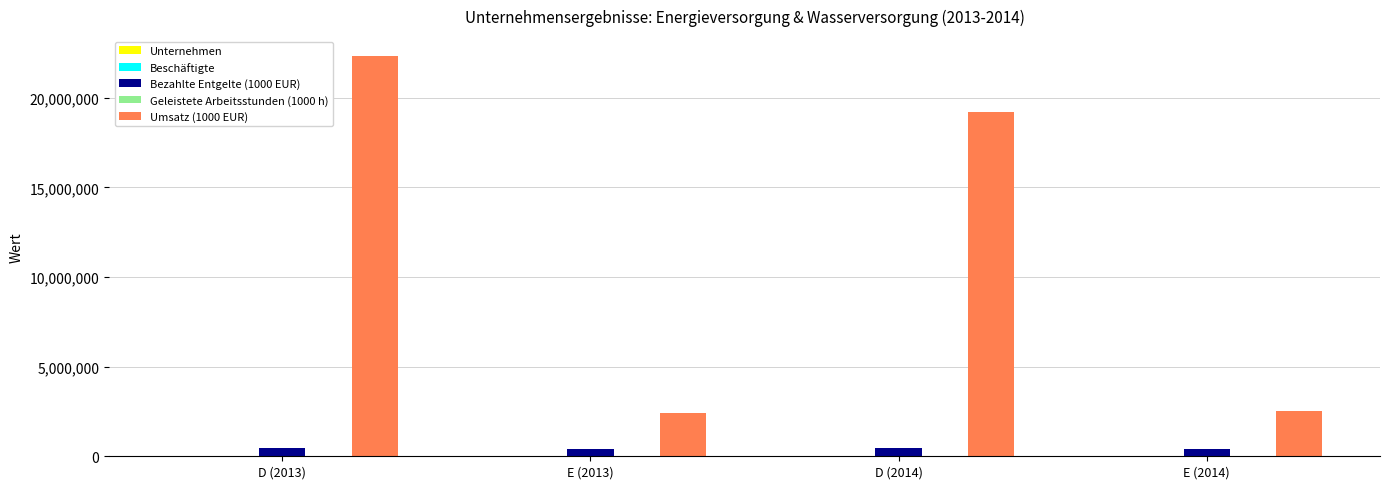

Which series has the largest total across all categories?

Umsatz (1000 EUR)